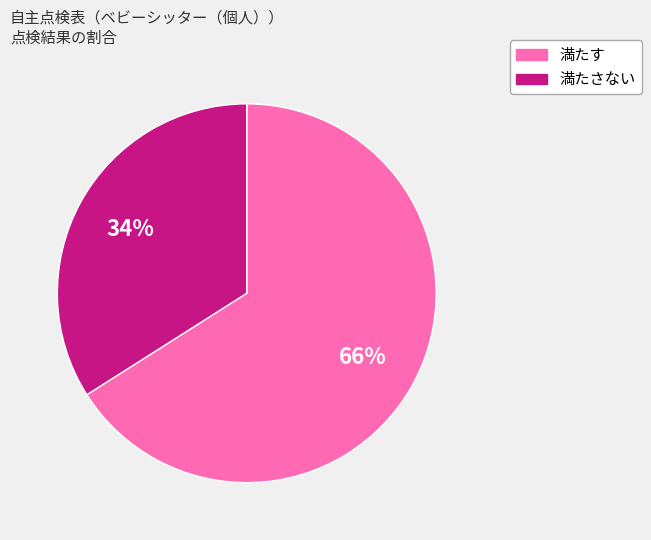

Combined, do 満たさない and 満たす account for over 50%?

Yes